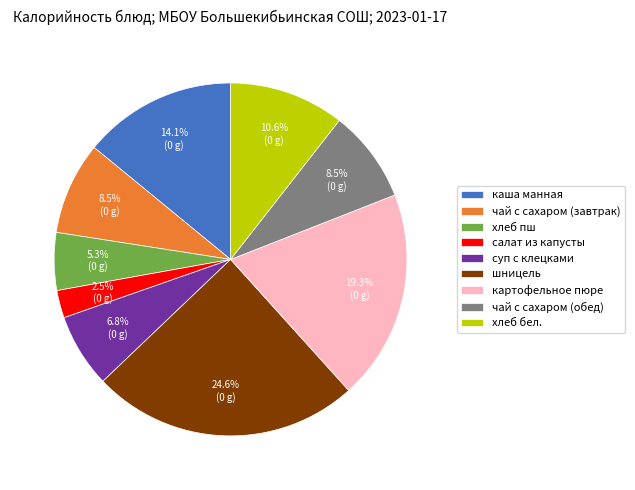

How many slices are in this pie chart?

9